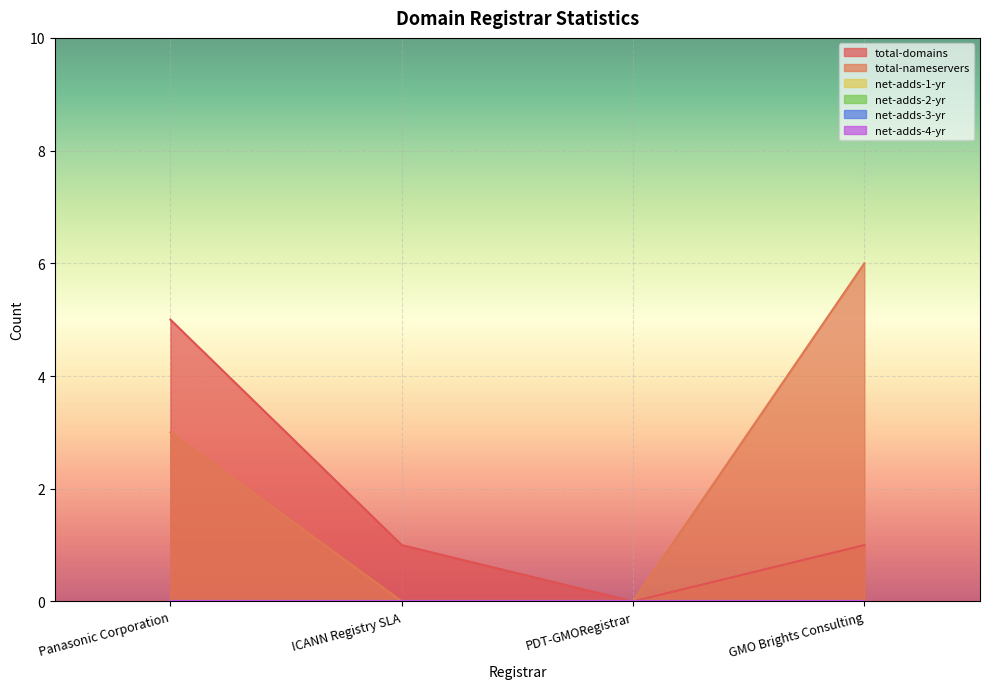

Rank the series at GMO Brights Consulting from highest to lowest value.

total-nameservers, total-domains, net-adds-1-yr, net-adds-2-yr, net-adds-3-yr, net-adds-4-yr